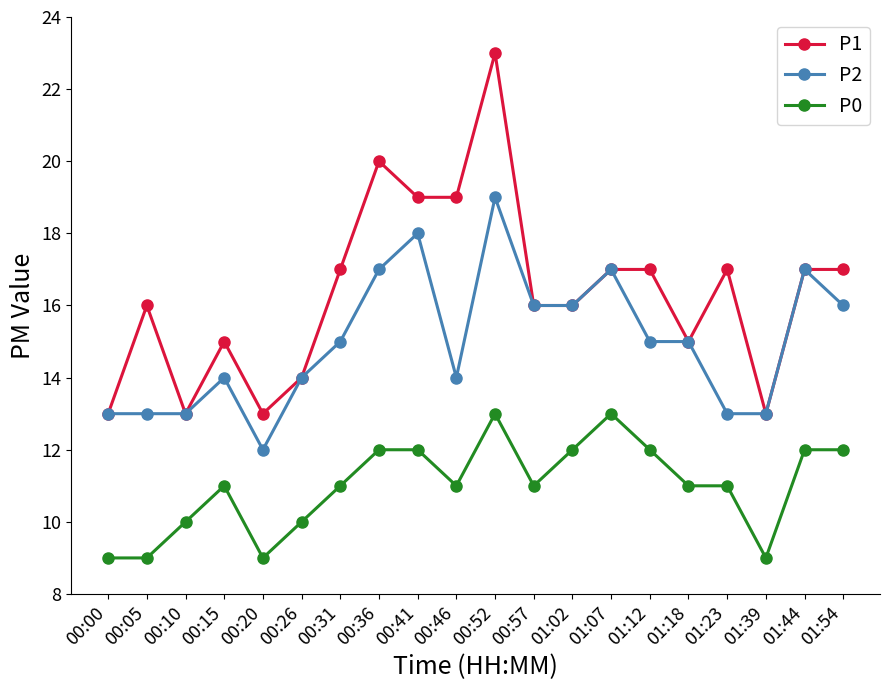

Reading left to right, transcribe all the data shown in this chart.

P1: 00:00=13	00:05=16	00:10=13	00:15=15	00:20=13	00:26=14	00:31=17	00:36=20	00:41=19	00:46=19	00:52=23	00:57=16	01:02=16	01:07=17	01:12=17	01:18=15	01:23=17	01:39=13	01:44=17	01:54=17
P2: 00:00=13	00:05=13	00:10=13	00:15=14	00:20=12	00:26=14	00:31=15	00:36=17	00:41=18	00:46=14	00:52=19	00:57=16	01:02=16	01:07=17	01:12=15	01:18=15	01:23=13	01:39=13	01:44=17	01:54=16
P0: 00:00=9	00:05=9	00:10=10	00:15=11	00:20=9	00:26=10	00:31=11	00:36=12	00:41=12	00:46=11	00:52=13	00:57=11	01:02=12	01:07=13	01:12=12	01:18=11	01:23=11	01:39=9	01:44=12	01:54=12